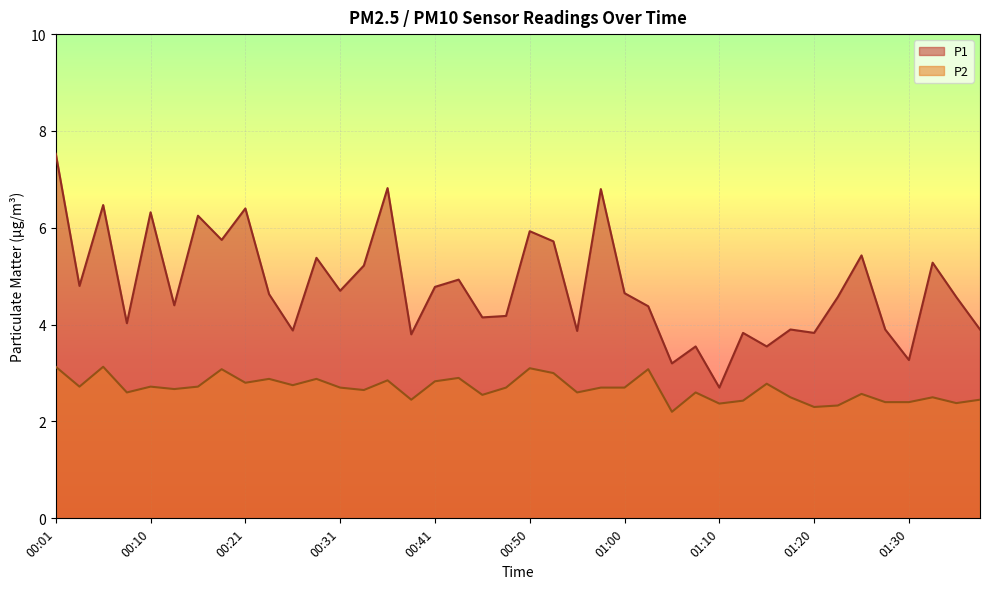

What is the difference between the second highest and second lowest values in the P1 series?

3.6